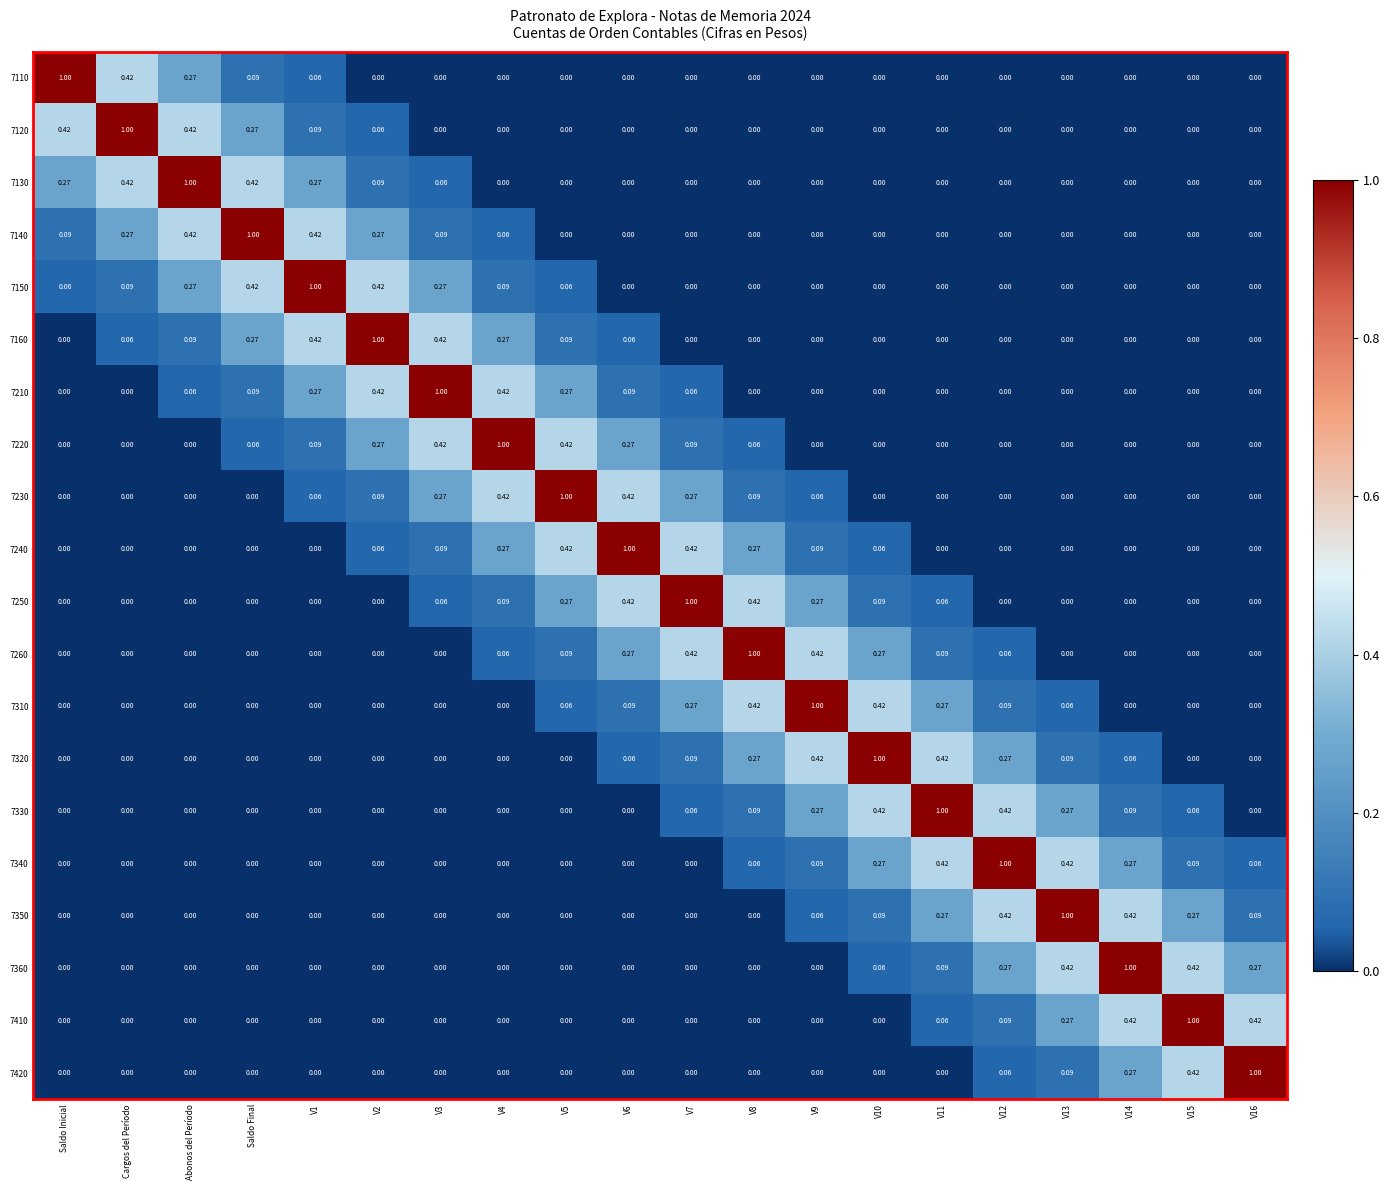

Is the value of 7350 at V11 greater than the value of 7320 at Abonos del Período?

Yes